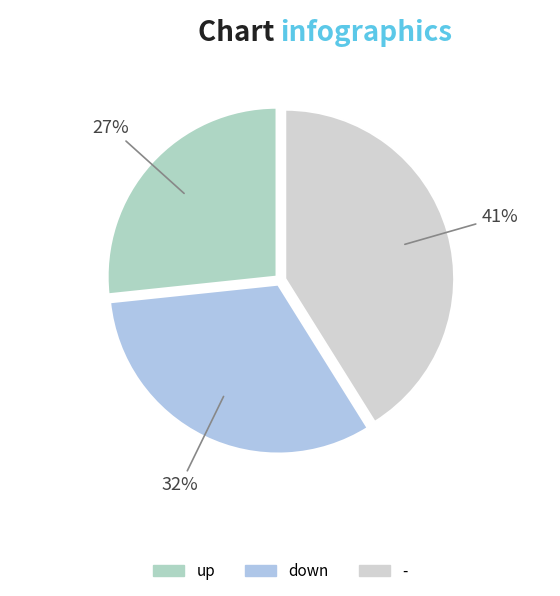

True or false: - accounts for 47% of the total.

False